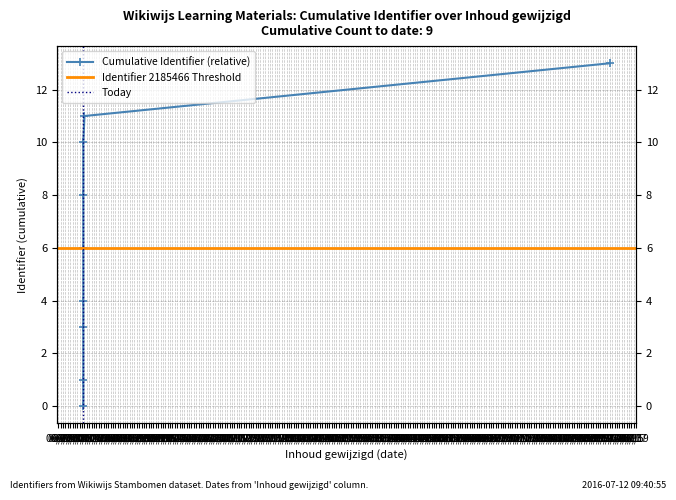

Which category has the highest value across all series?

09/27